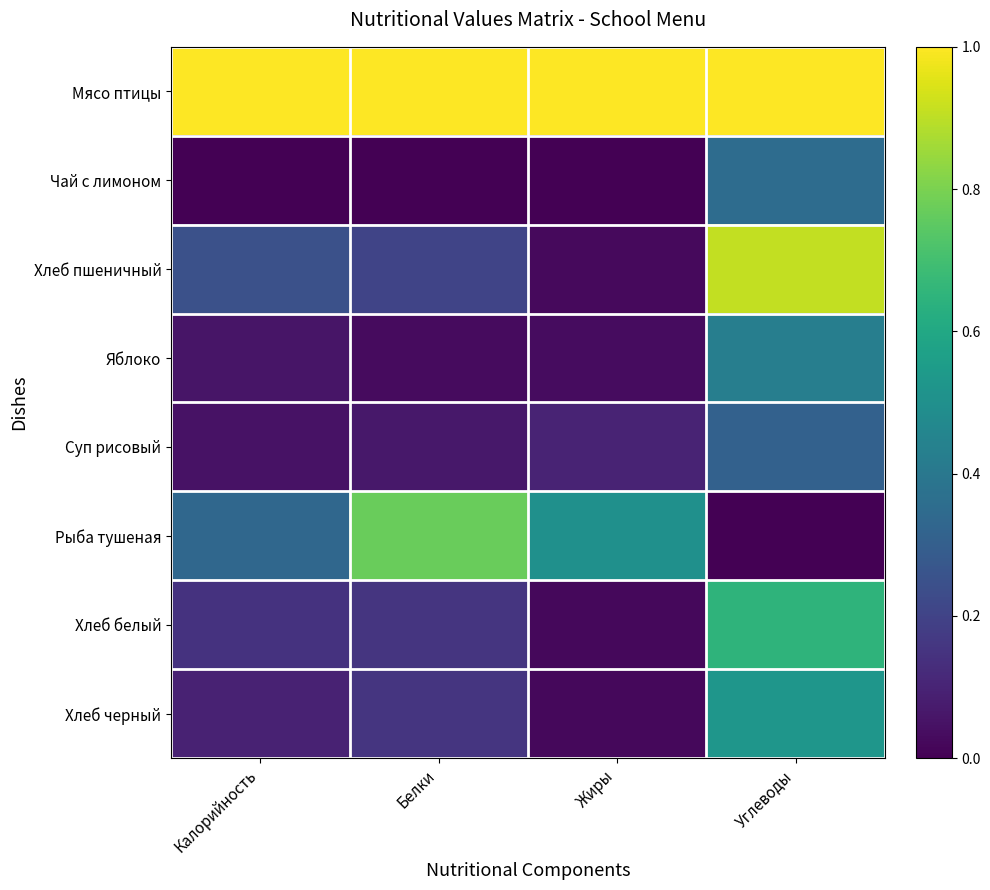

At how many categories does at least one series exceed 0?

4